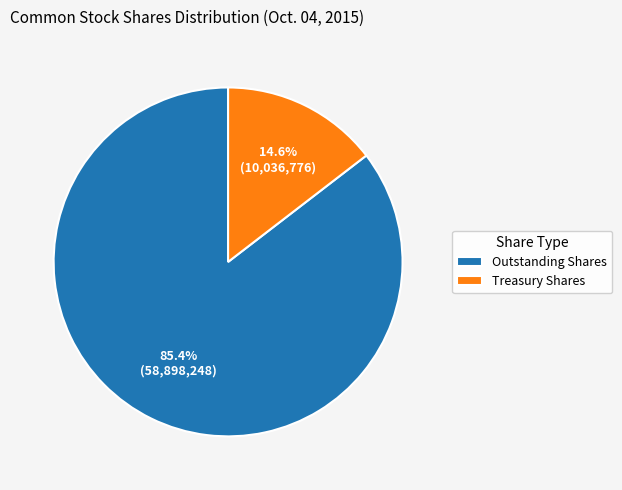

Which has a higher value, Outstanding Shares or Treasury Shares?

Outstanding Shares